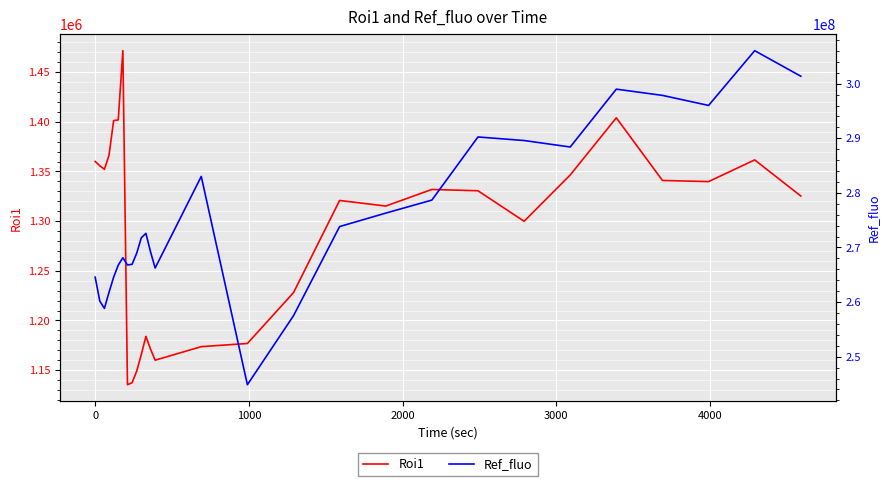

What is the maximum value for Roi1?

1471638.2